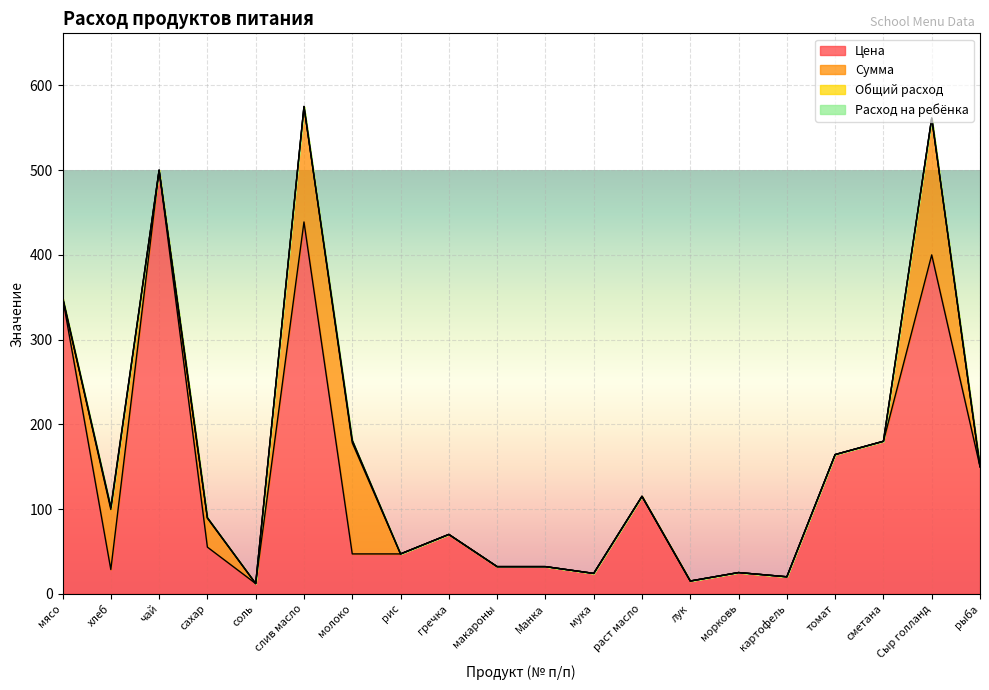

Which series has the largest total across all categories?

Цена